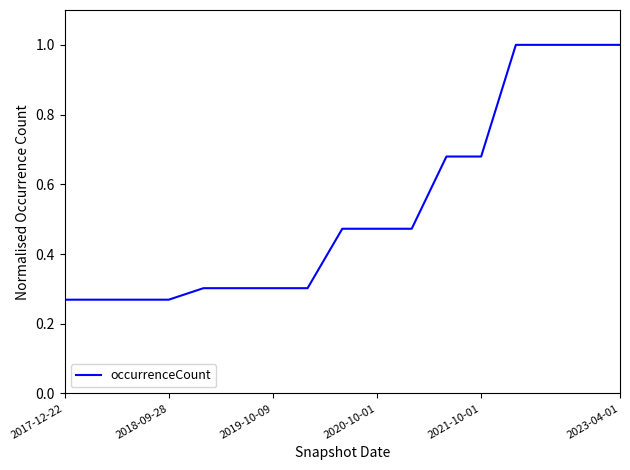

What is the maximum value shown in the chart?

1.0